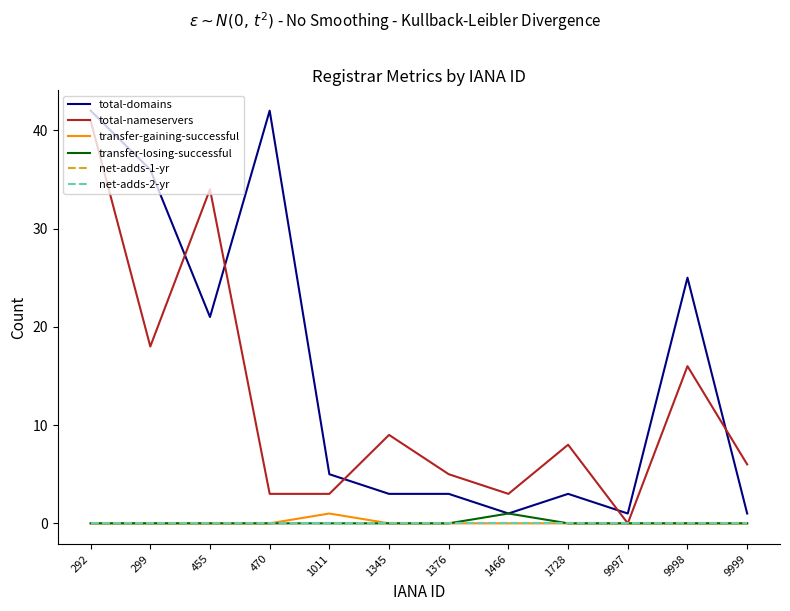

Does the chart have visible grid lines?

No